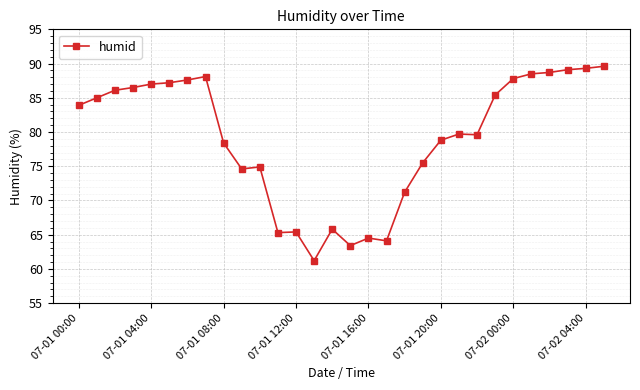

What is the difference between the maximum and second lowest values?

26.2